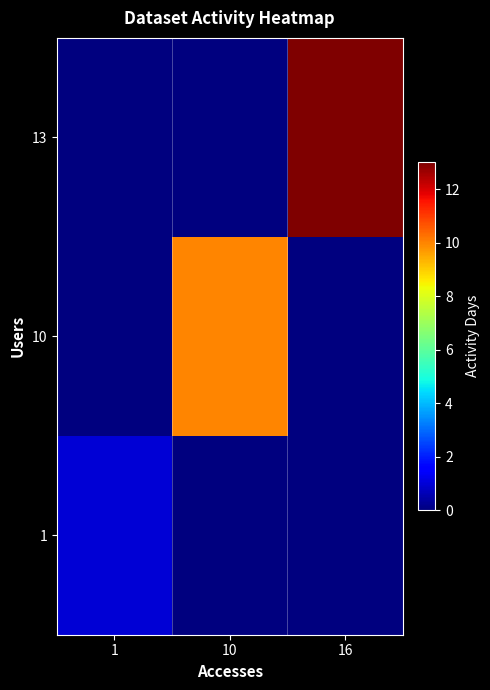

At how many categories does at least one series exceed 5?

2